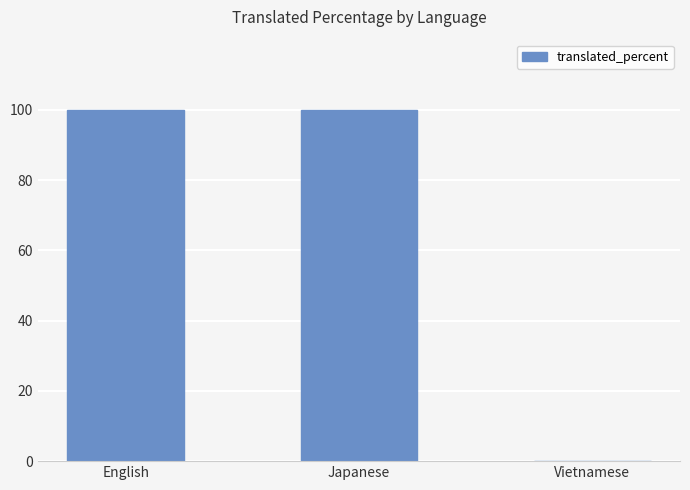

What is the sum of all values?

200